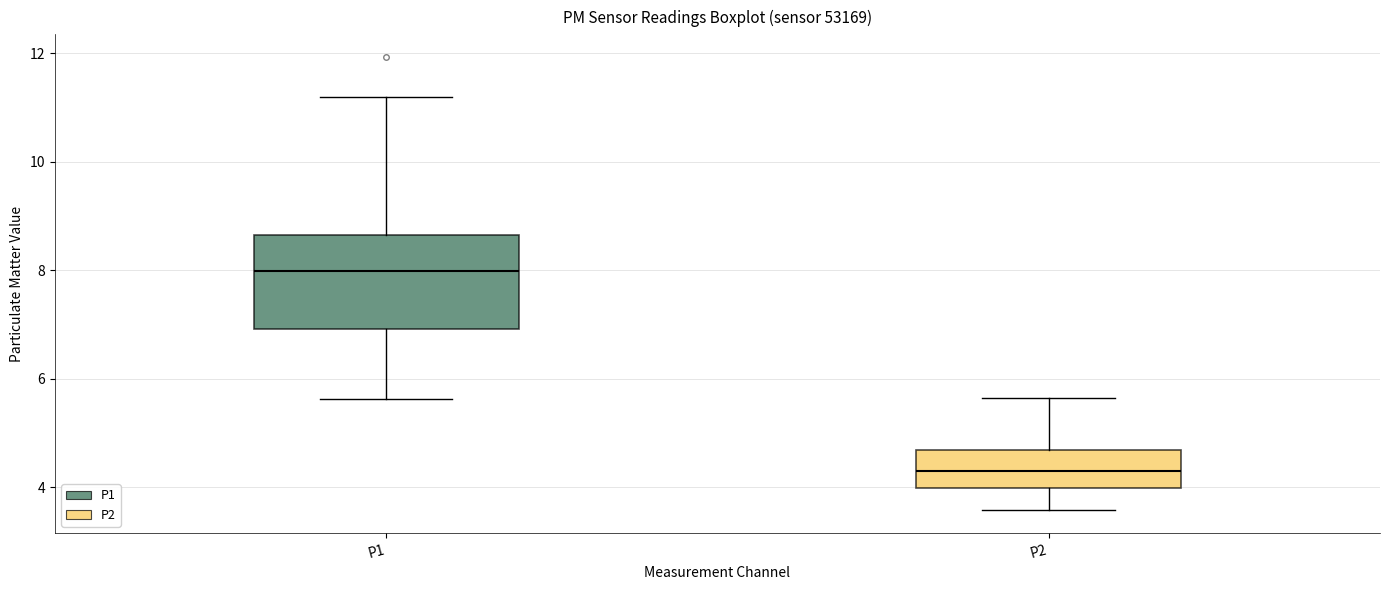

Where does the median line of the box for P2 sit on the y-axis? The values are not printed on the chart, so give them approximately, as read against the axis.

4.4